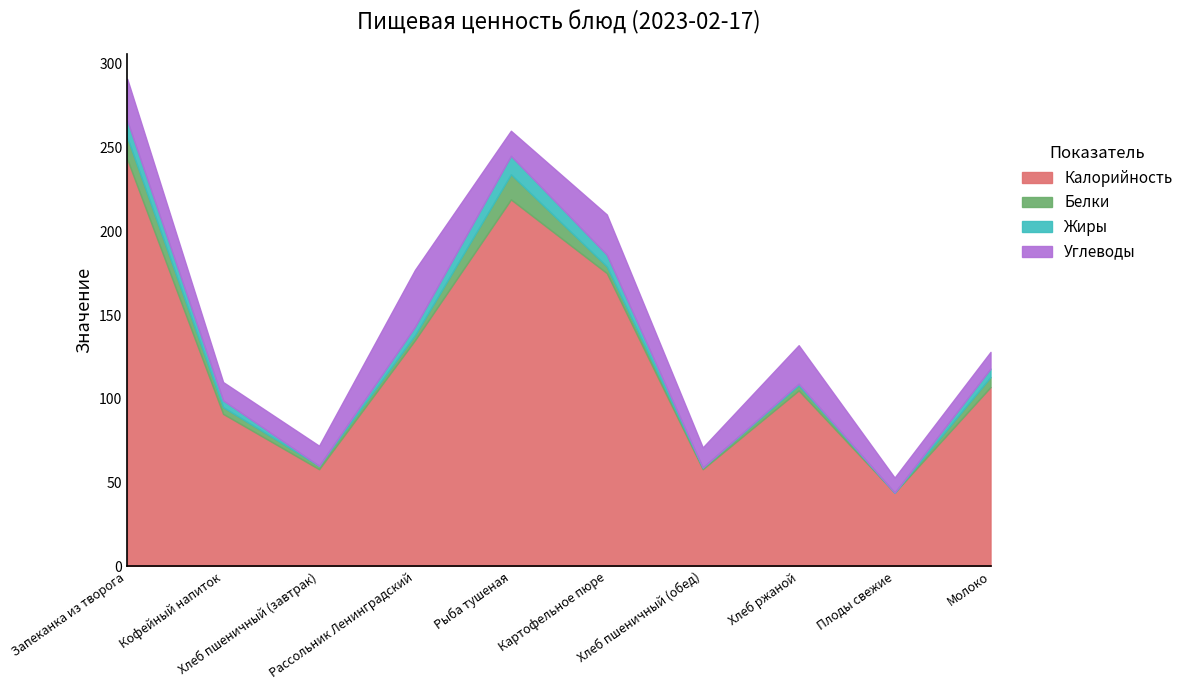

How many interior local valleys does the Белки series have?

3